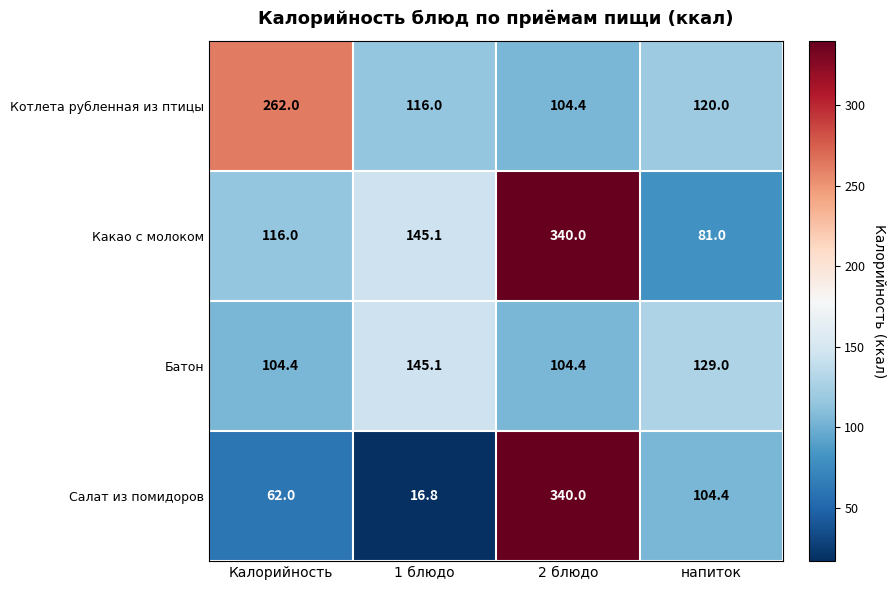

Rank the series by their average value, from highest to lowest.

Какао с молоком, Котлета рубленная из птицы, Салат из помидоров, Батон